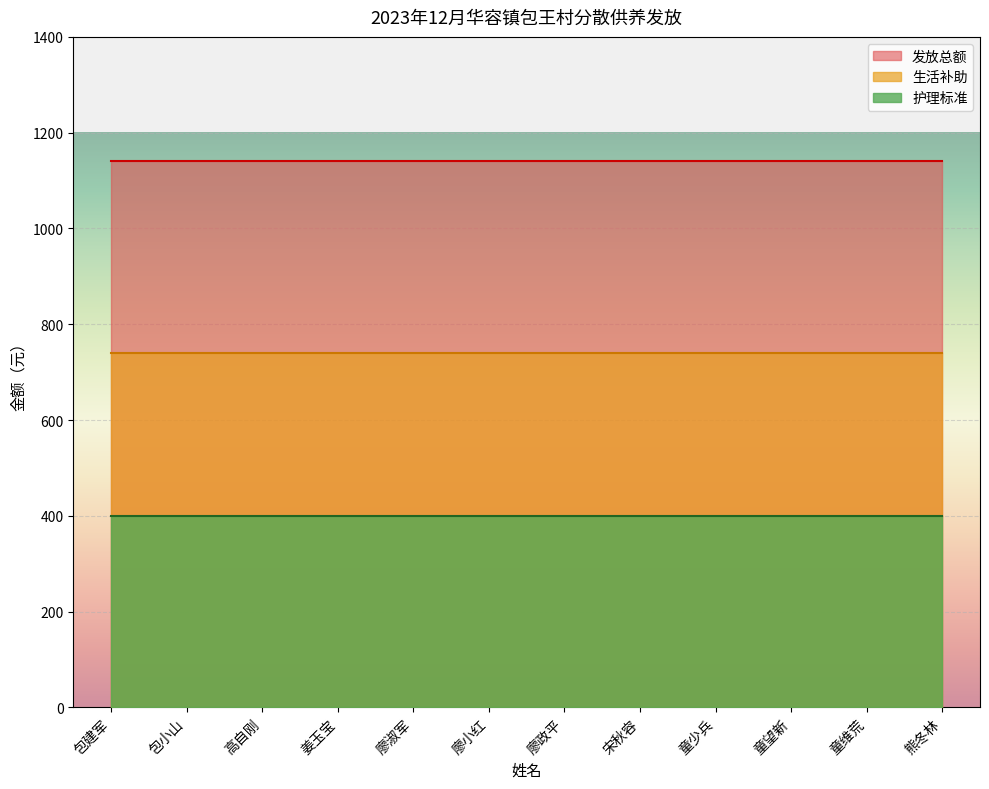

At 包建军, list the series in order from largest to smallest.

发放总额, 生活补助, 护理标准